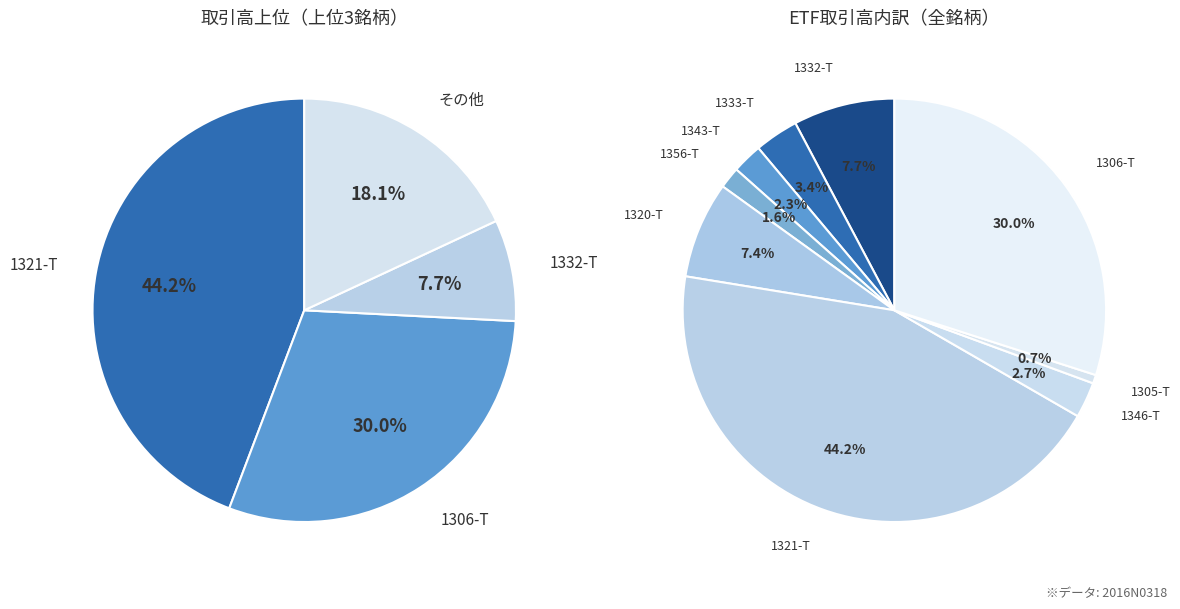

Count the number of slices in the pie.

9